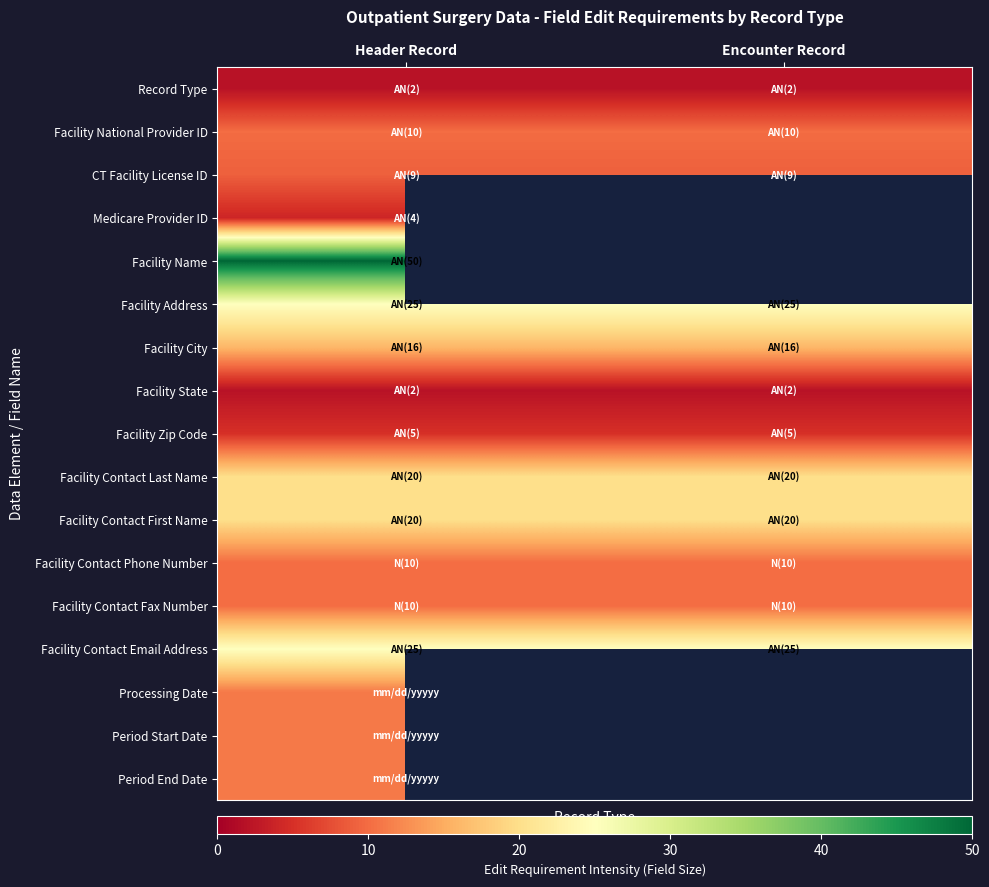

At which label is Facility Zip Code closest to 5?

Header Record